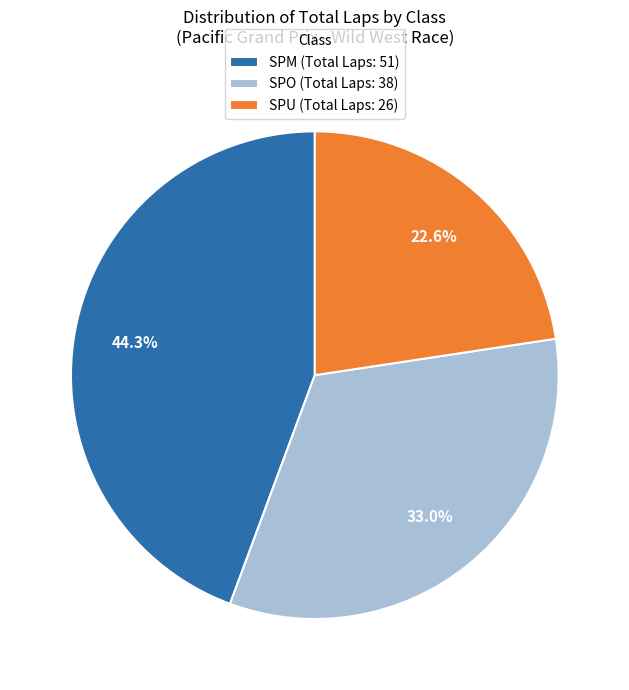

Does SPU account for over 50% of the chart?

No